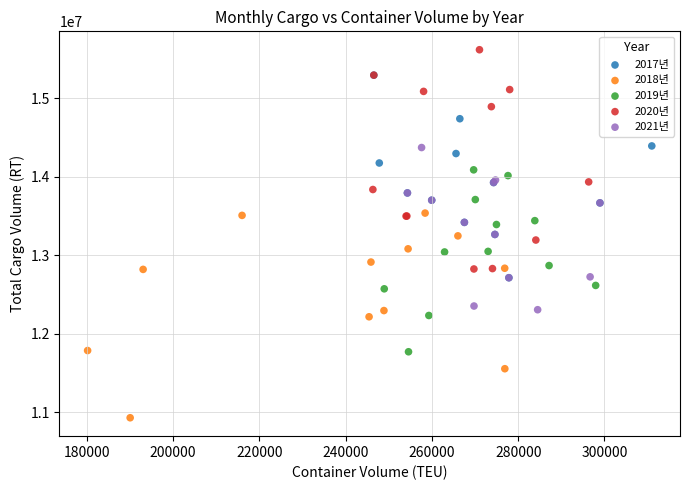

Which series contains the lowest Y value?

2018년